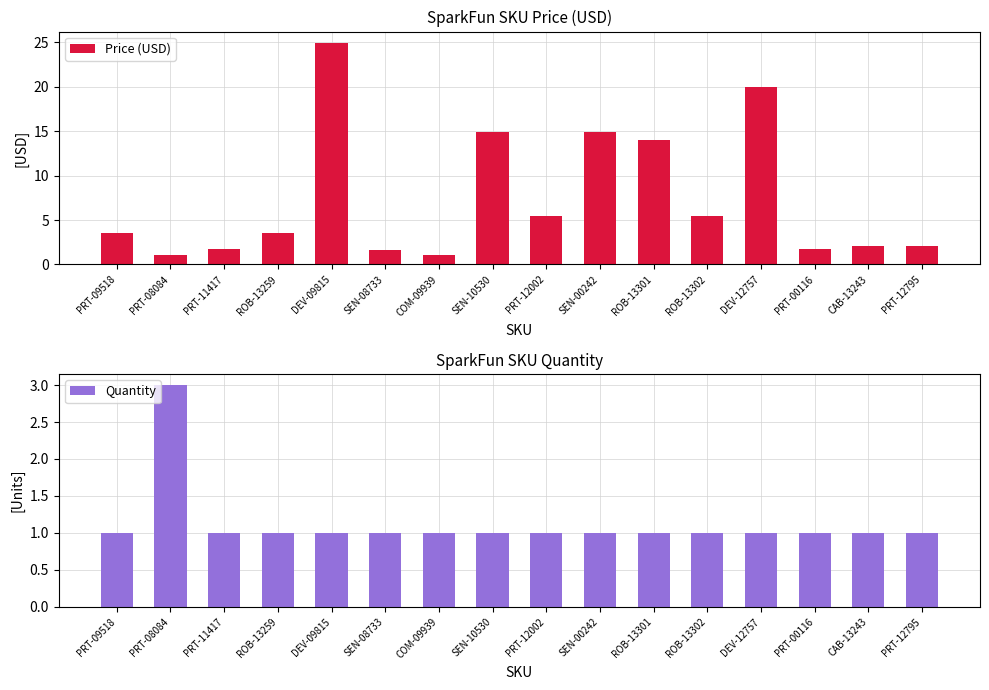

Is the value of Price (USD) at SEN-00242 greater than the value of Quantity at ROB-13301?

Yes